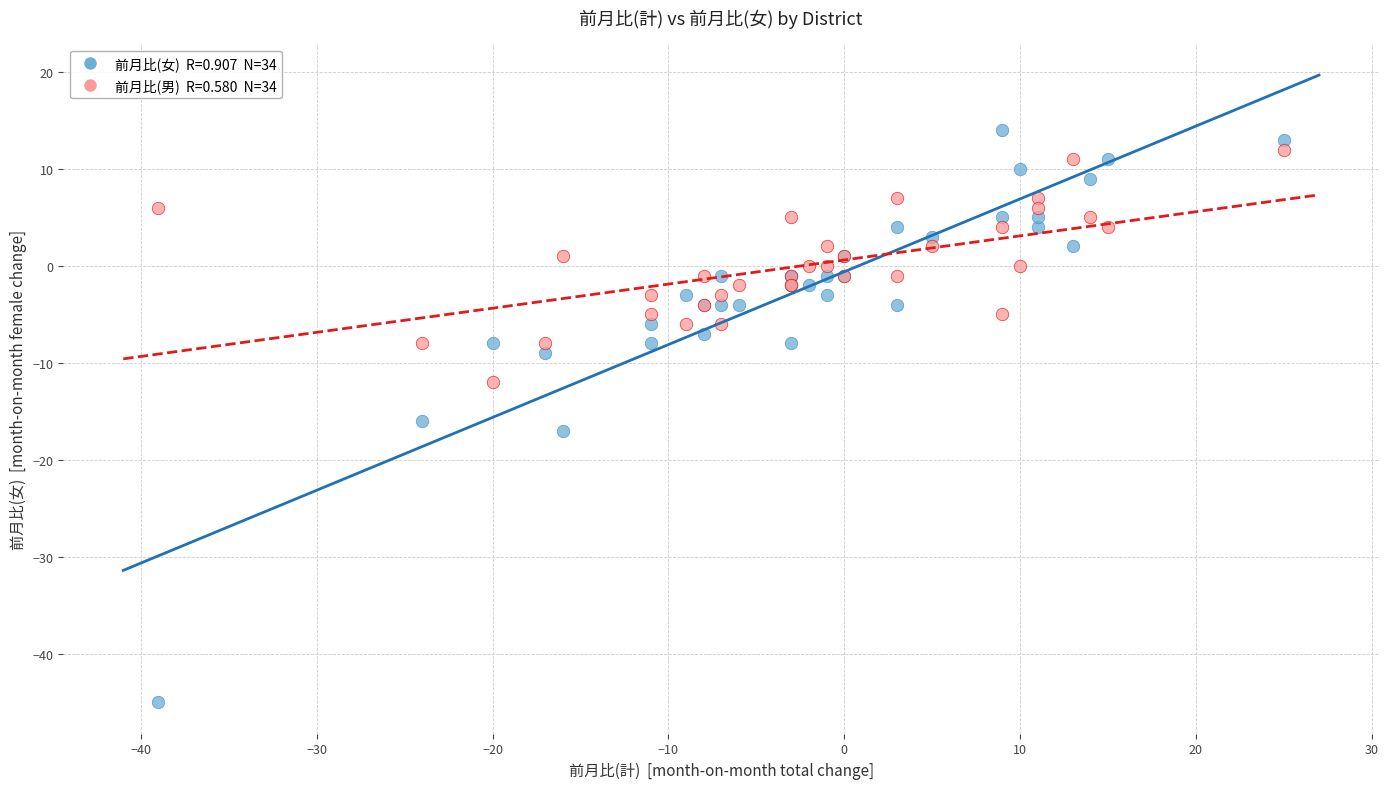

Across all series, what Y value is closest to -15?

-16